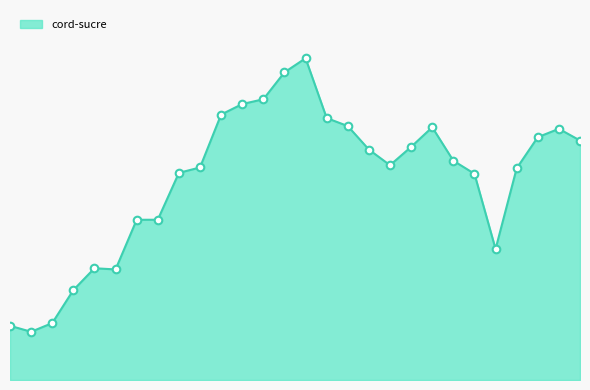

Is this an area chart (filled region under the line)?

Yes